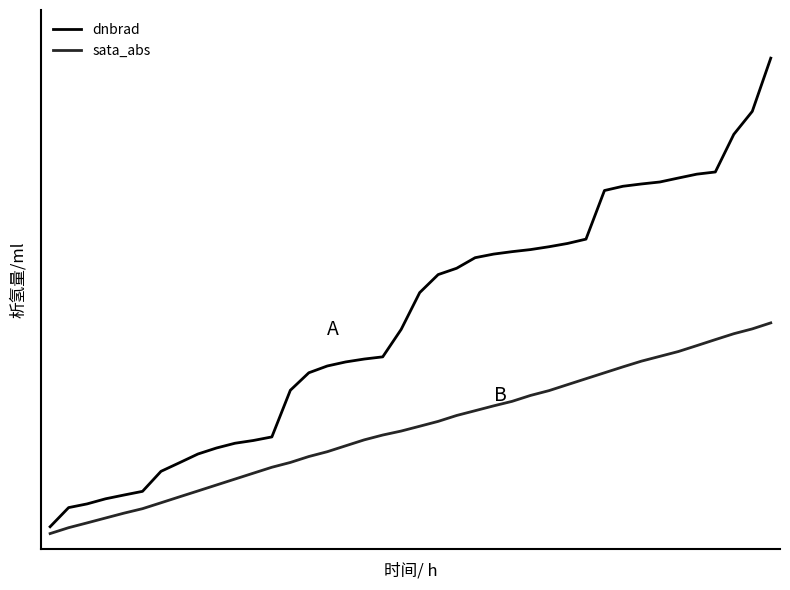

Does the chart have visible grid lines?

No